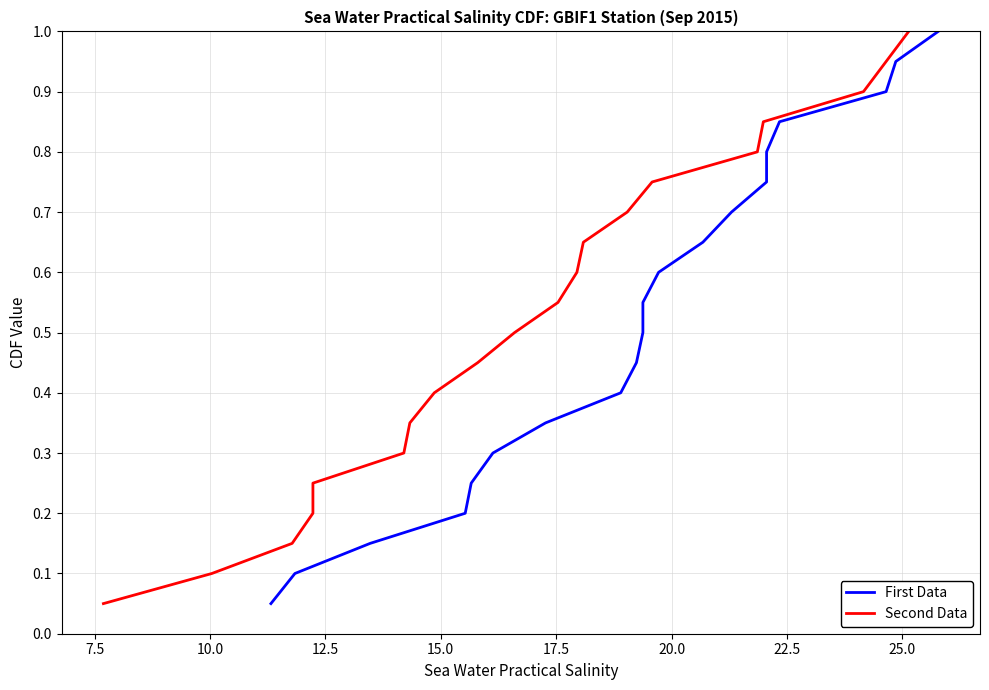

What is the lowest value of the Second Data series?

0.1